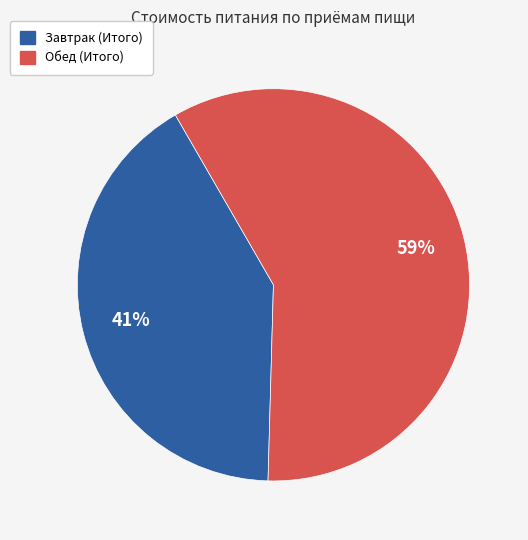

Which slice is the largest?

Обед (Итого)